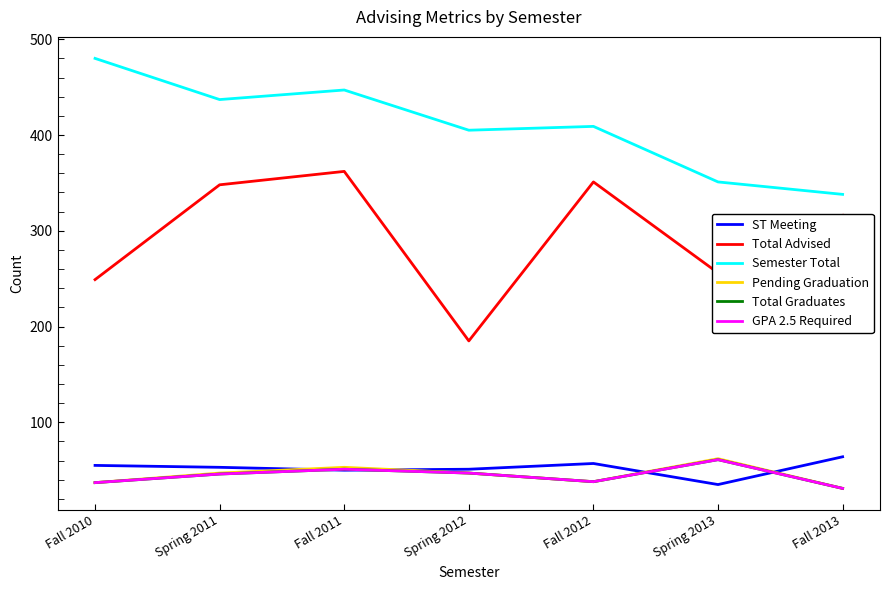

Which has a higher value, Fall 2013 or Spring 2013?

Fall 2013